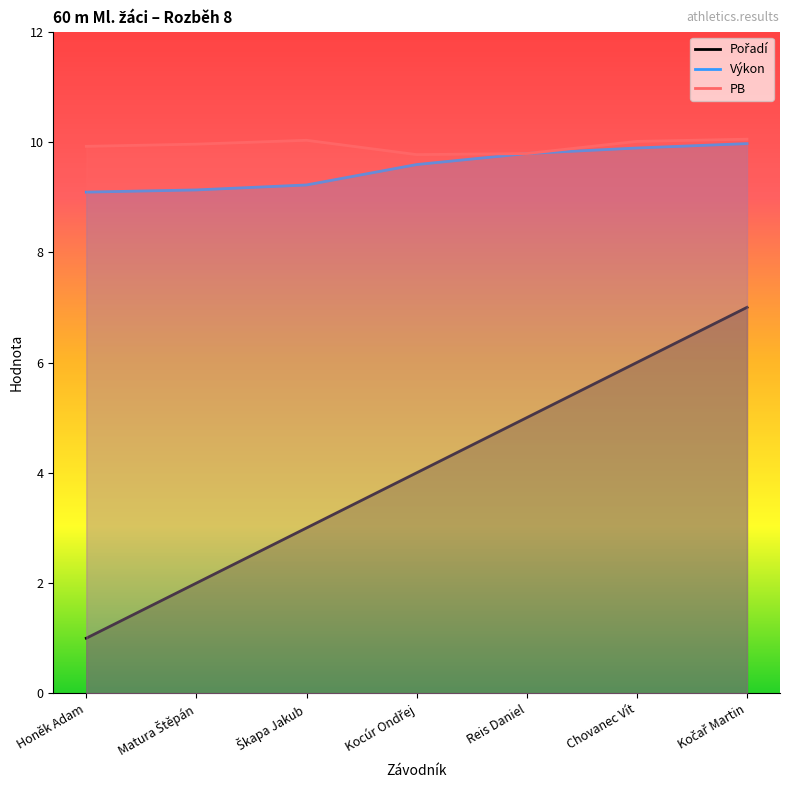

Which series changed the most between Matura Štěpán and Kočař Martin?

Pořadí